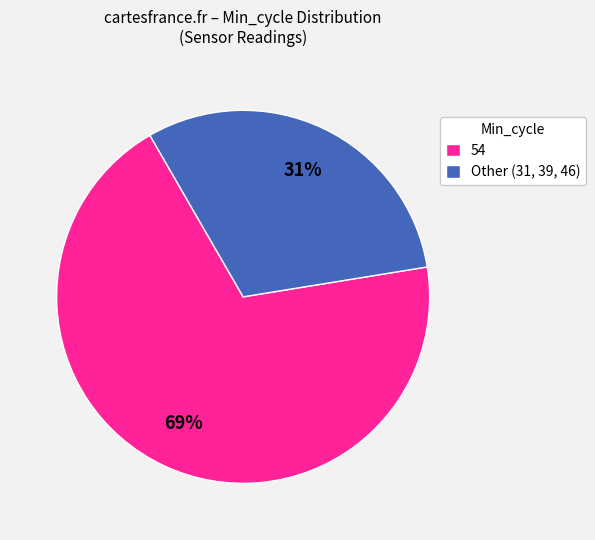

How many slices are in this pie chart?

2